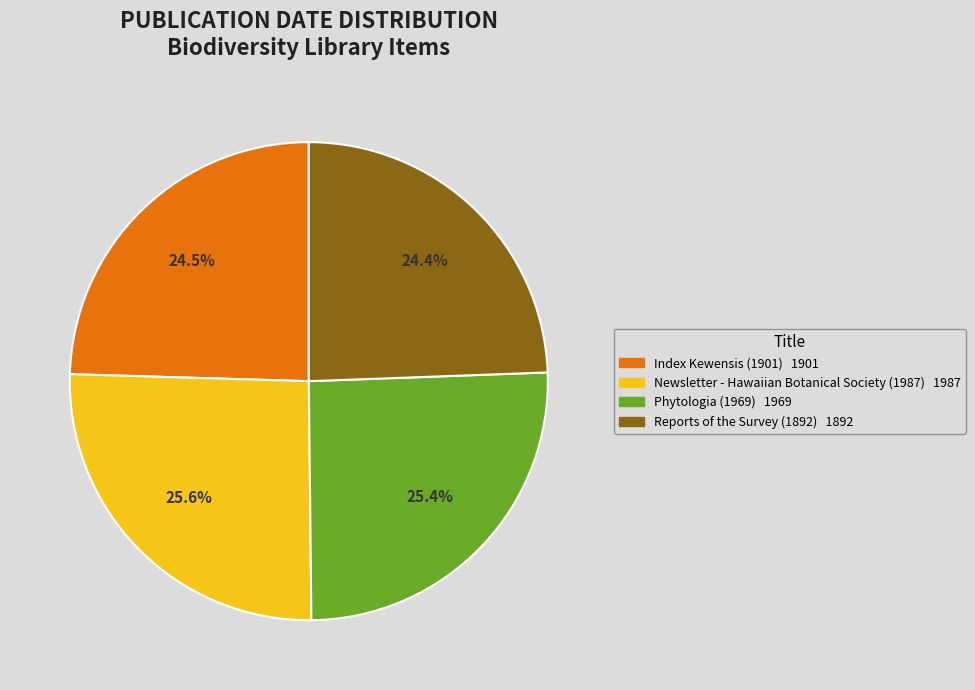

To the nearest percent, what is the difference between the largest and smallest slice percentages?

1%